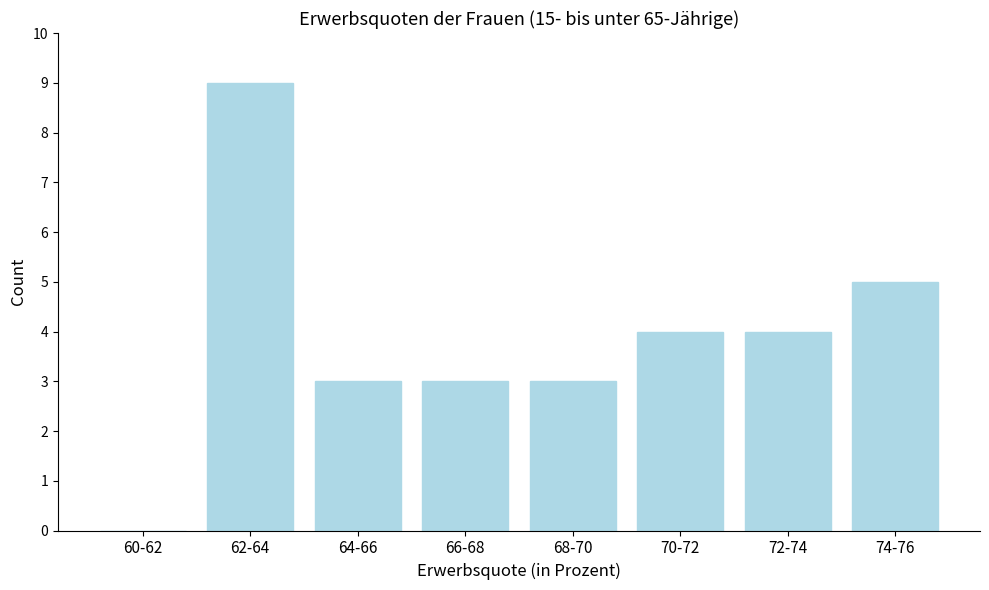

Reading left to right, transcribe all the data shown in this chart.

60-62=0	62-64=9	64-66=3	66-68=3	68-70=3	70-72=4	72-74=4	74-76=5